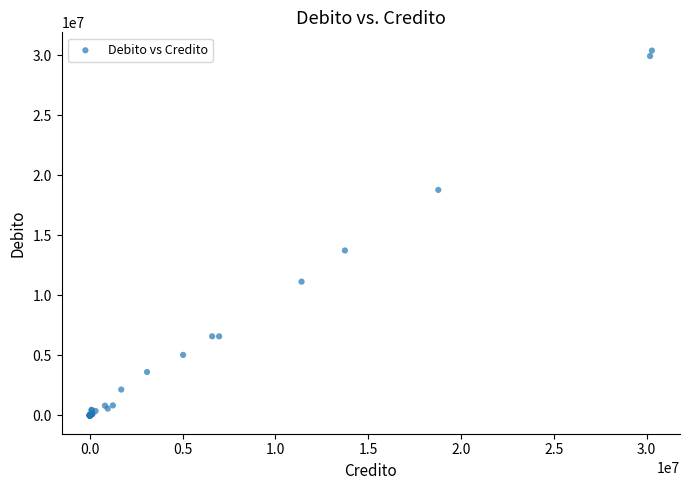

What Y value in the scatter plot is closest to 15200873?

13747841.0